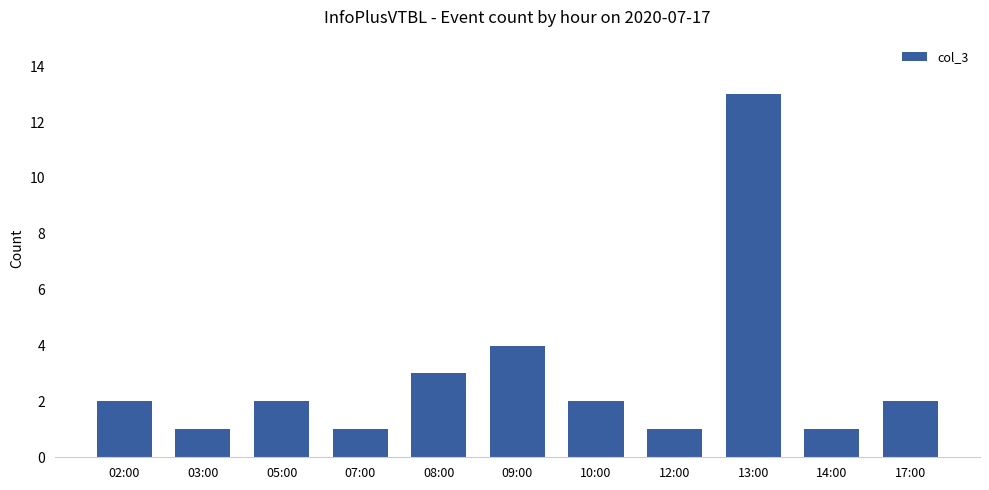

What is the label of the 3rd bar from the left?

05:00